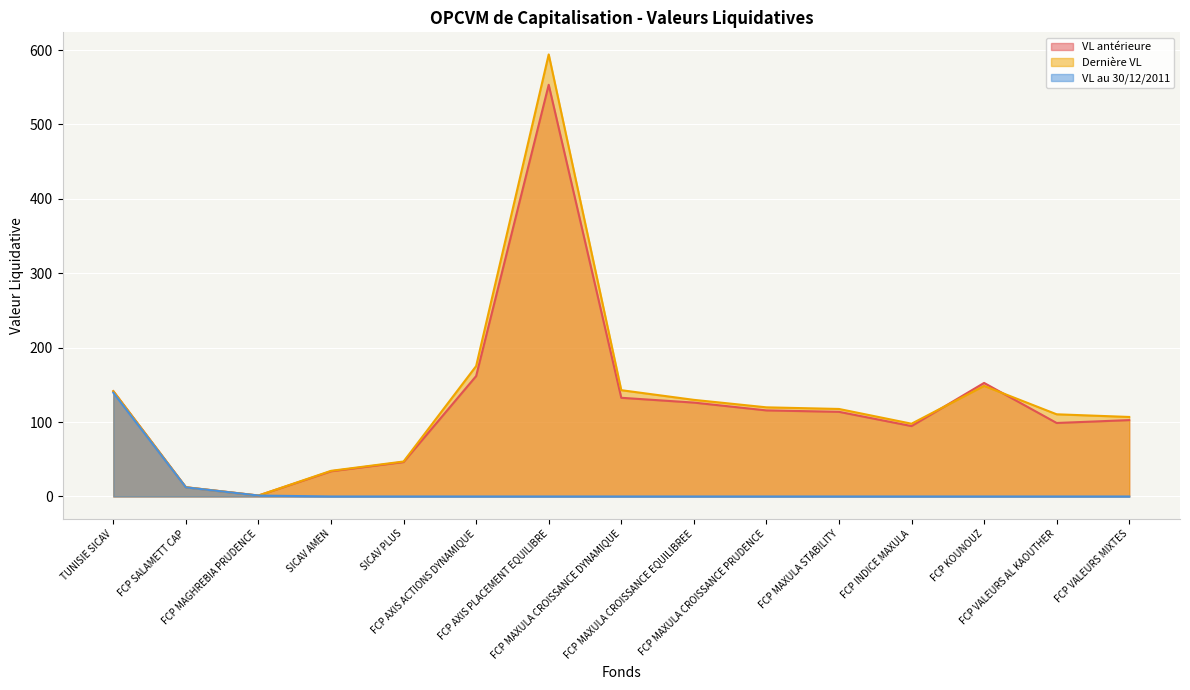

What is the difference between the maximum and second lowest values in the Dernière VL series?

581.7